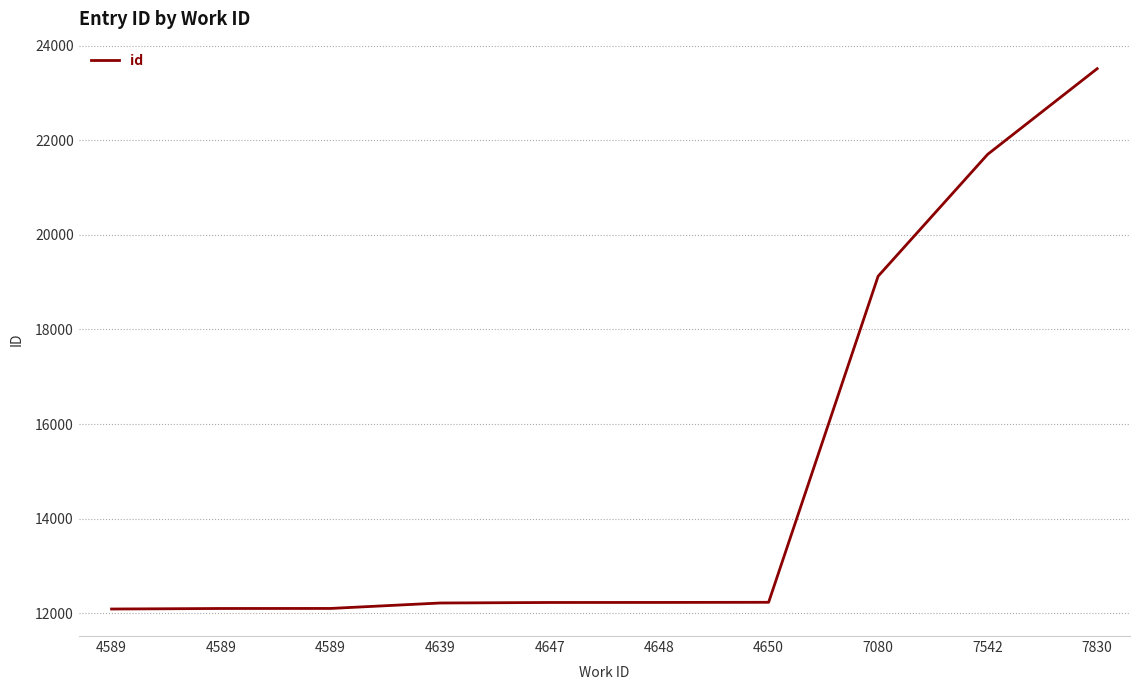

What is the approximate value at 7830, to the nearest 10?

23510